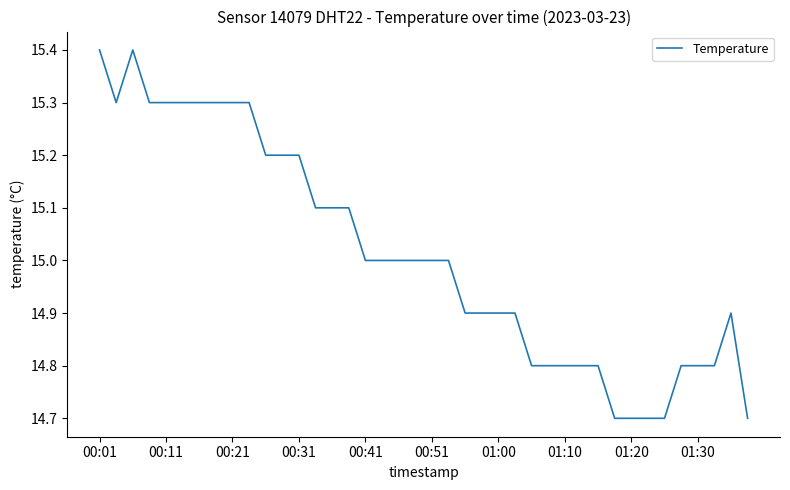

What is the difference between the maximum and minimum values?

0.7